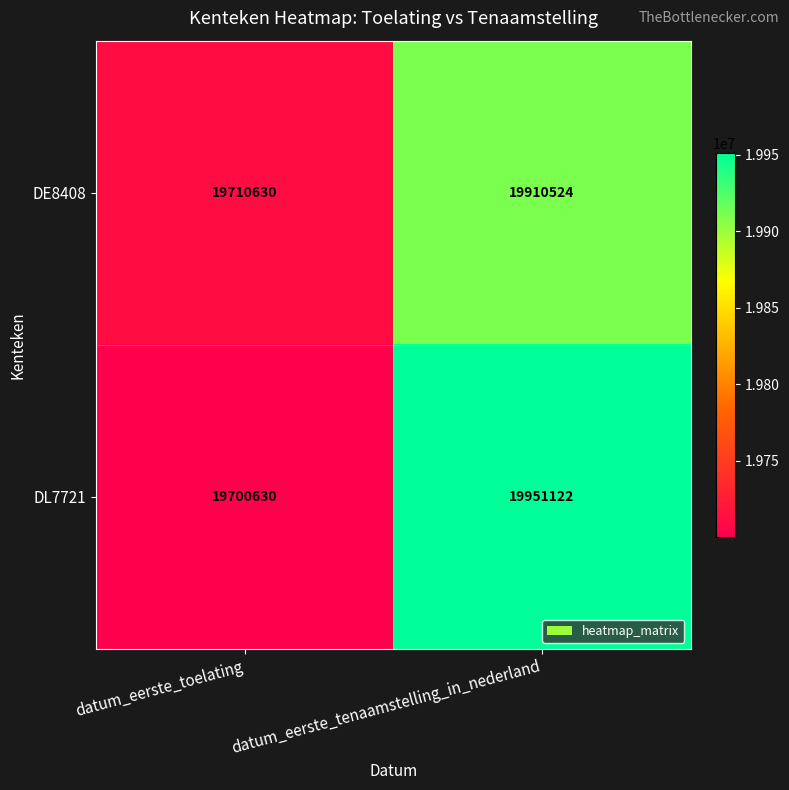

What is the highest value of the DL7721 series?

19951122